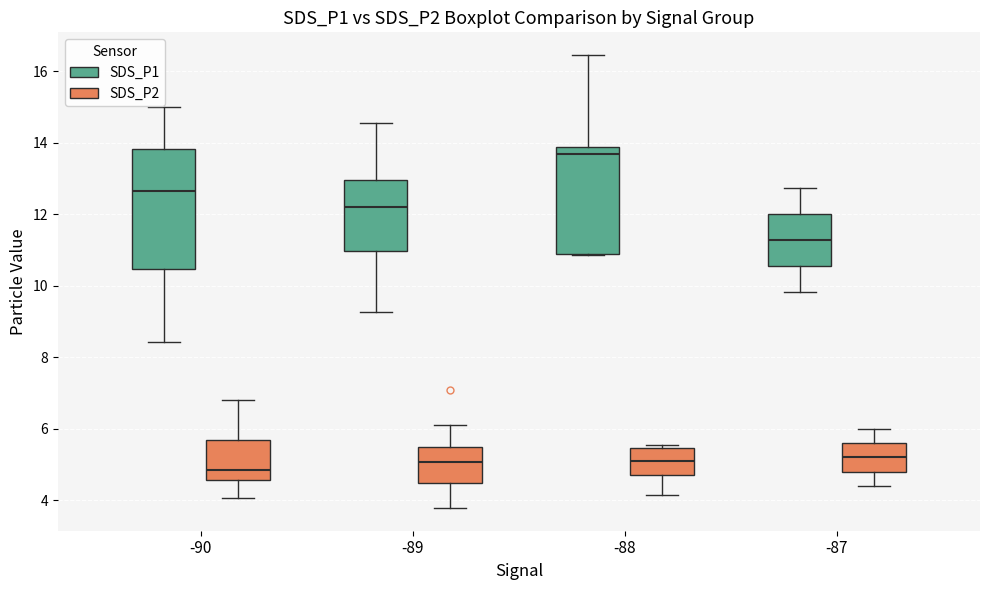

Which box's median line is the highest?

-88 (SDS_P1)